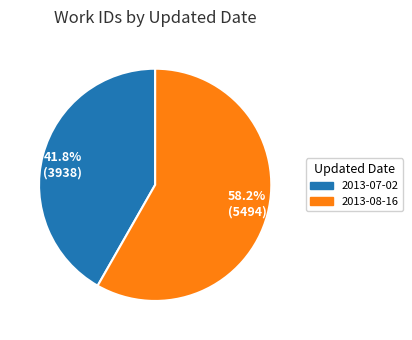

To the nearest percent, what portion does 2013-08-16 represent?

58%